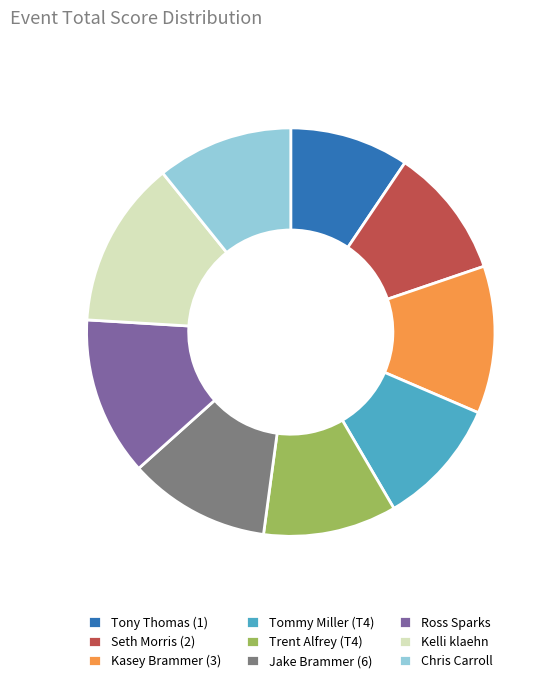

Is there any slice that represents more than half of the pie?

No